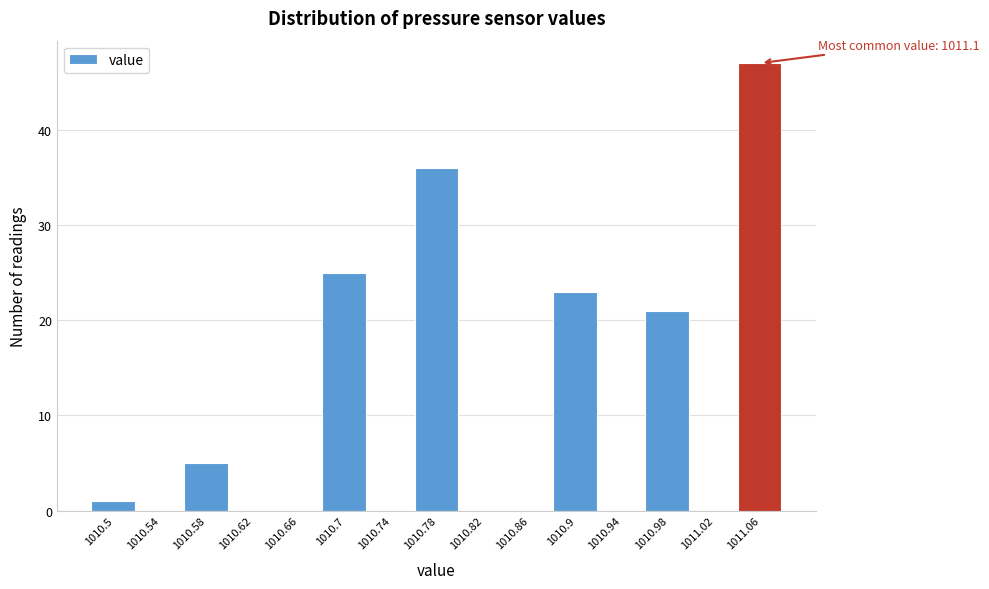

Reading left to right, what are all the values shown in this chart?

1010.5=1	1010.54=0	1010.58=5	1010.62=0	1010.66=0	1010.7=25	1010.74=0	1010.78=36	1010.82=0	1010.86=0	1010.9=23	1010.94=0	1010.98=21	1011.02=0	1011.06=47